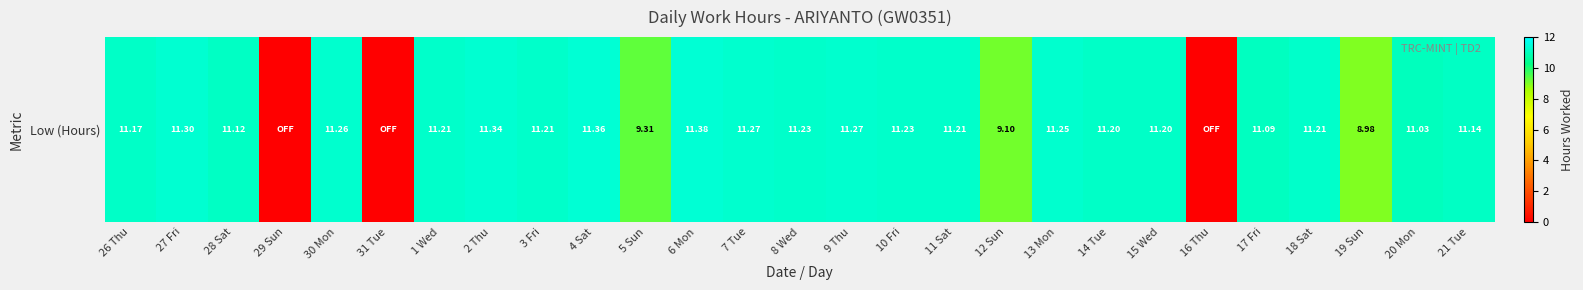

How many data points are less than 11?

6